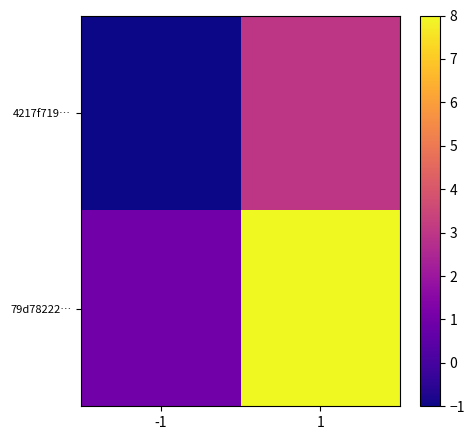

Reading right to left, what are all the values shown in this chart?

4217f719…: 1=3	-1=-1
79d78222…: 1=8	-1=1